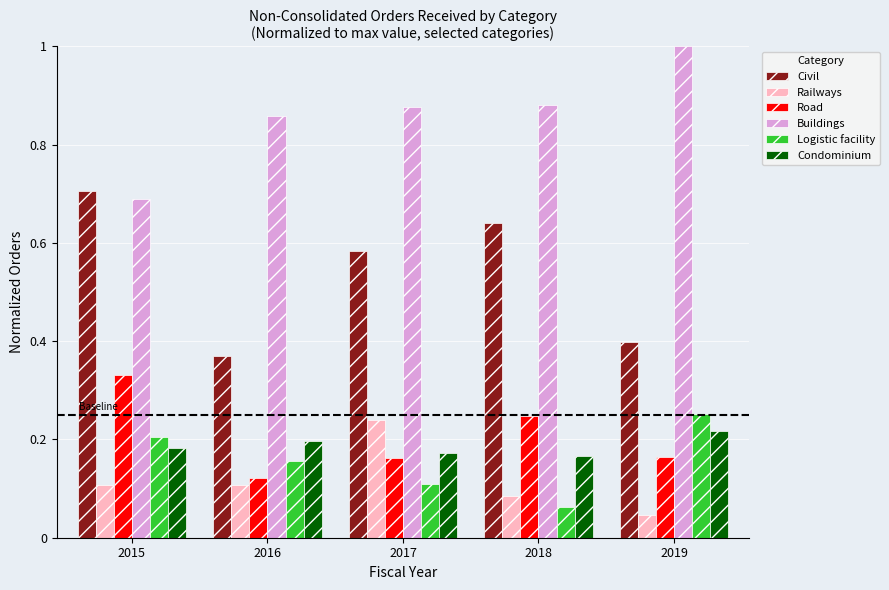

List the series in order of their peak value, lowest first.

Condominium, Railways, Logistic facility, Road, Civil, Buildings